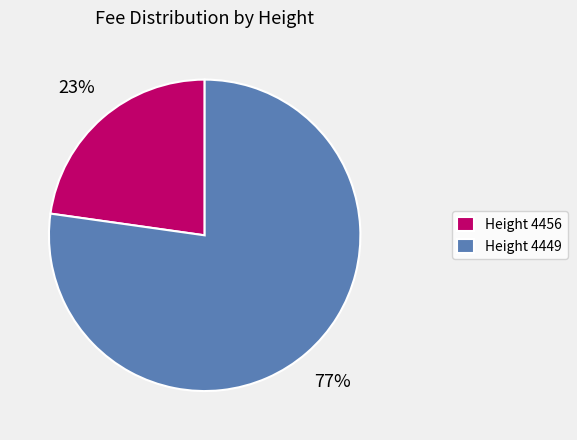

To the nearest percent, what portion does Height 4456 represent?

23%